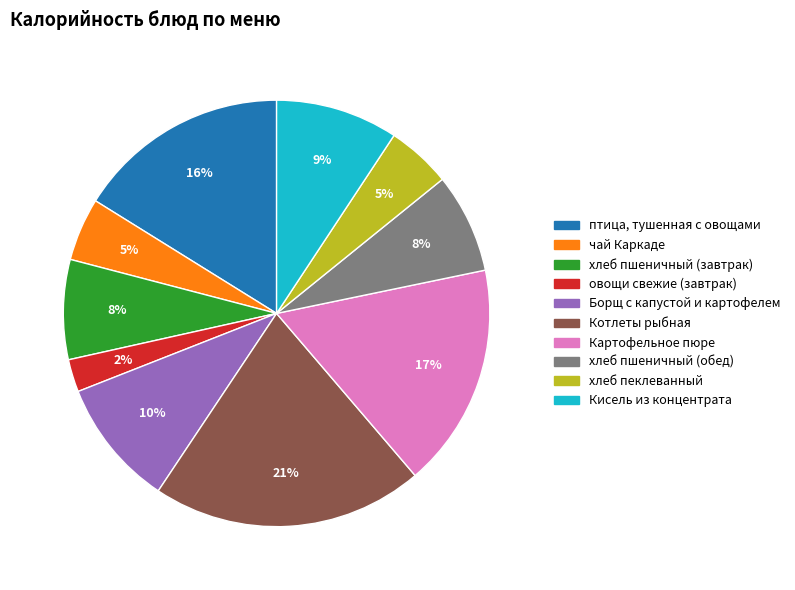

To the nearest percent, what percentage of the pie is хлеб пшеничный (обед)?

8%